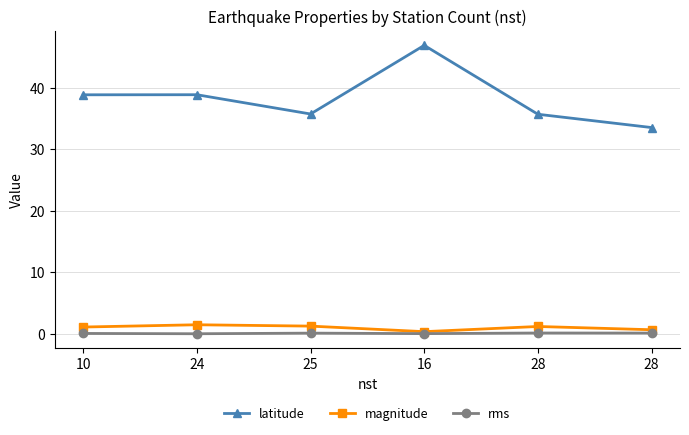

What value does the latitude series have at 16?

46.9